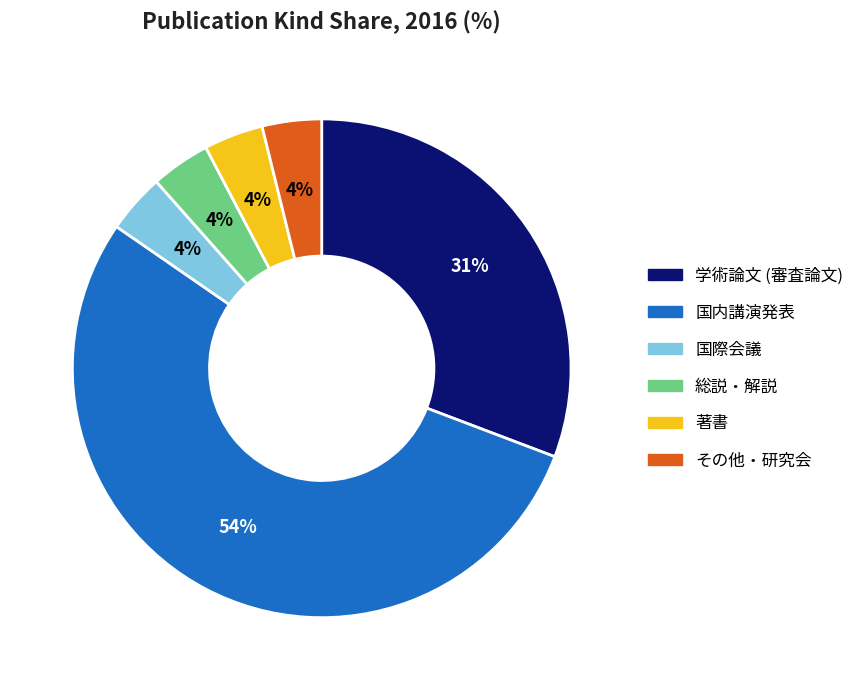

Is there a majority slice in this chart?

Yes